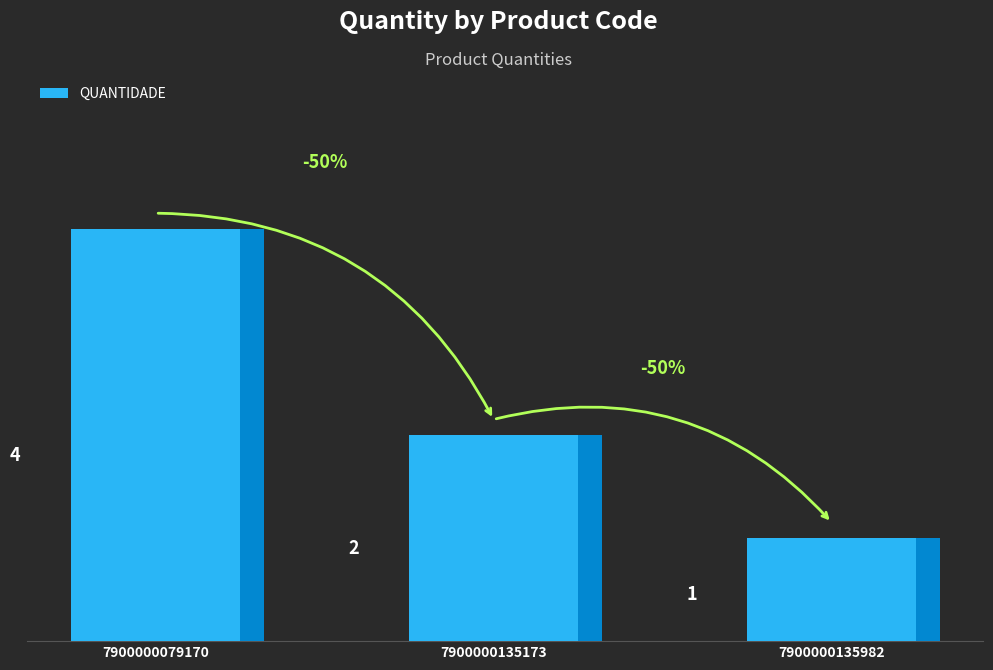

What is the value of the 3rd bar from the left?

1